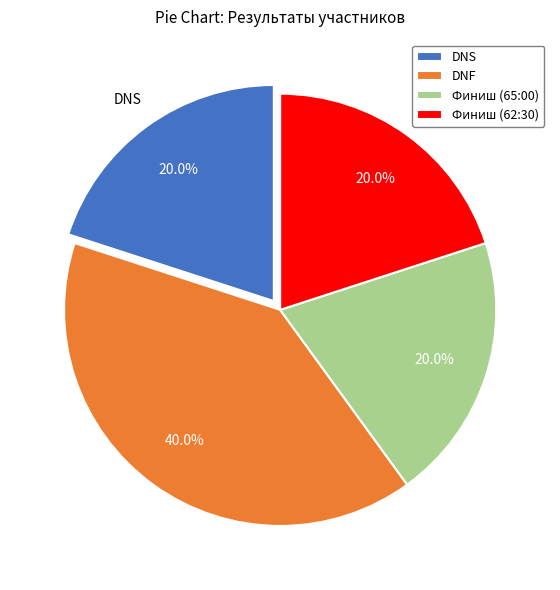

What percentage is the Финиш (65:00) slice, to the nearest percent?

20%